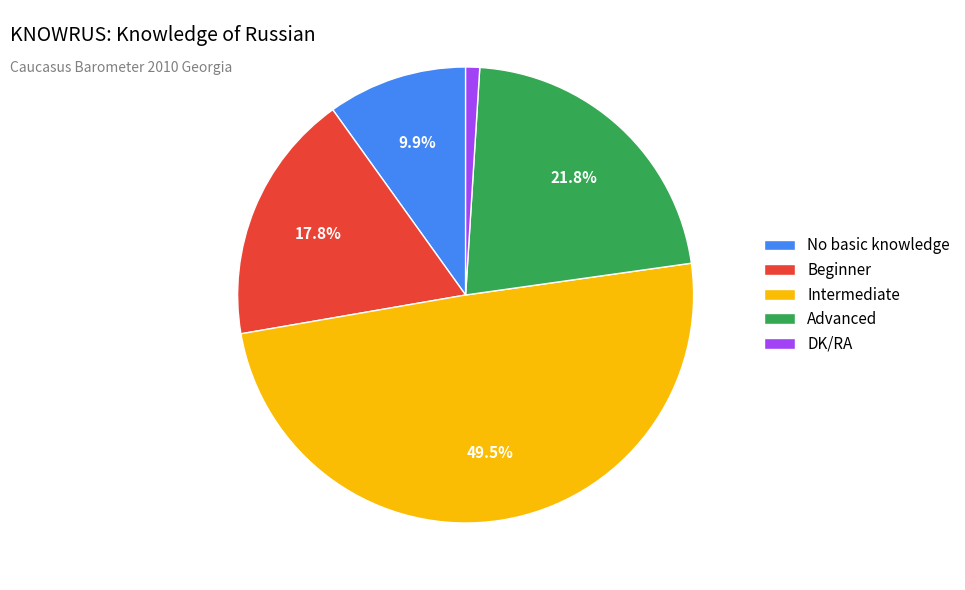

Does any single category account for the majority?

No